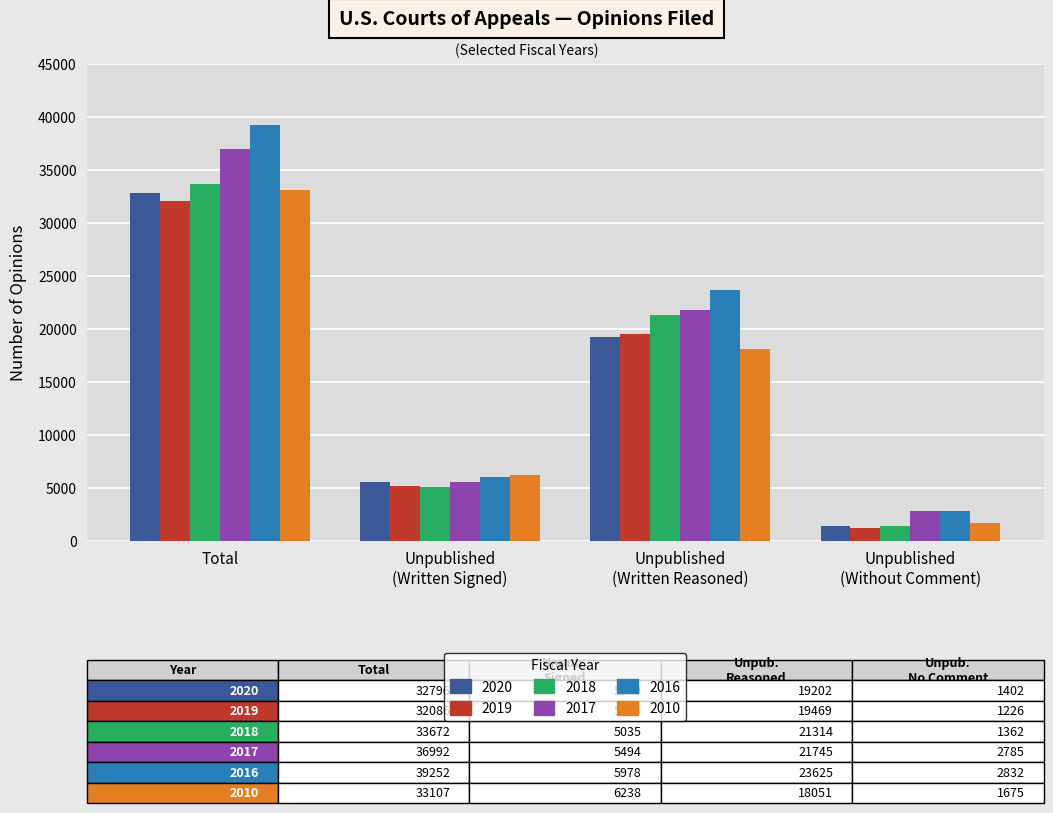

The value of 2020 at Total is 55208. True or false?

False